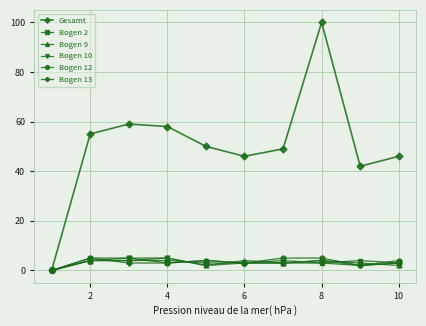

Which series has the largest total across all categories?

Gesamt